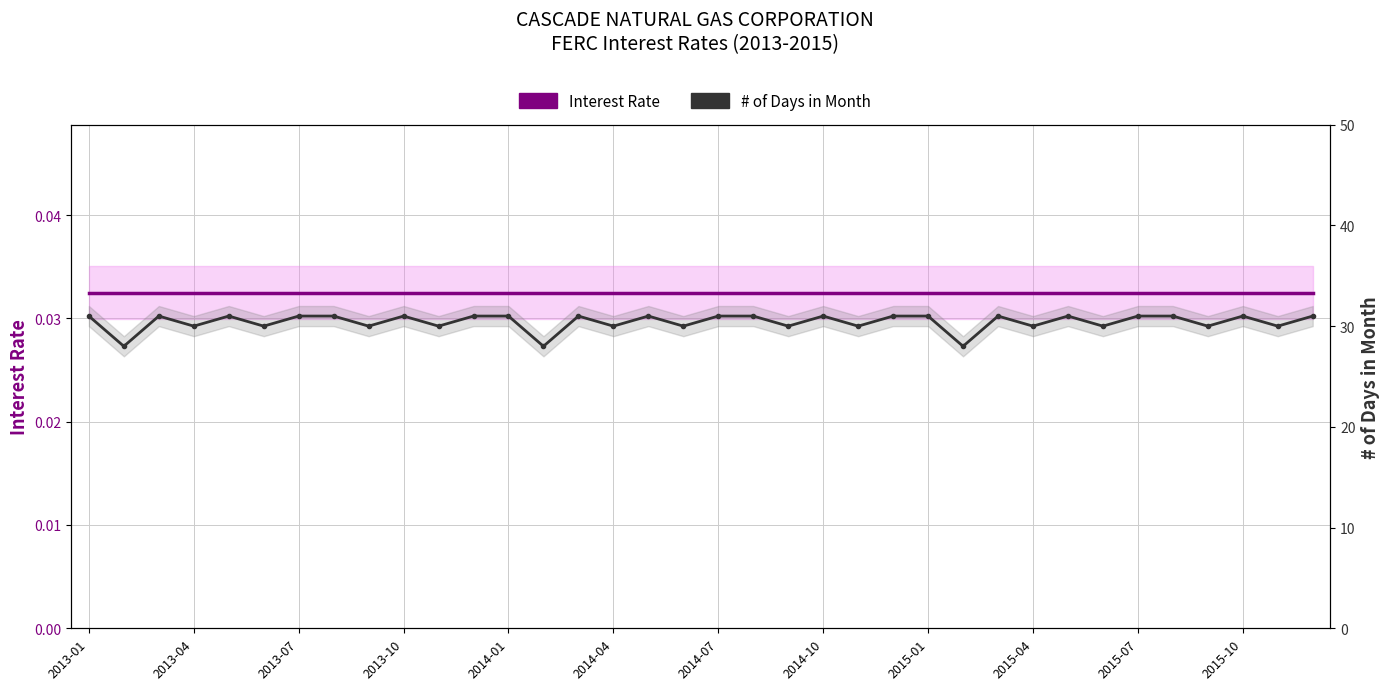

What is the sum of all Interest Rate values?

1.2